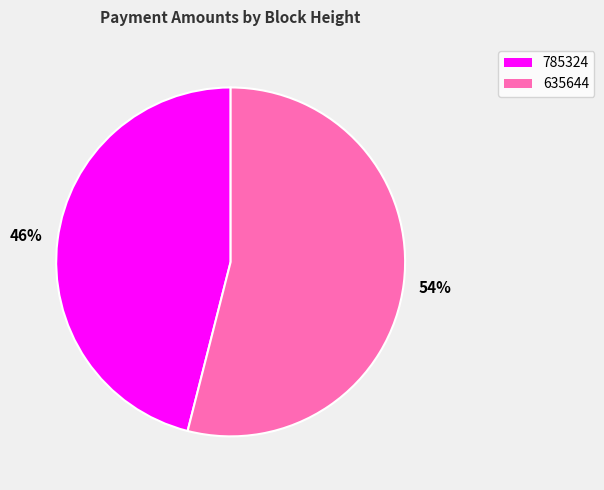

Which category has the biggest portion of the pie?

635644